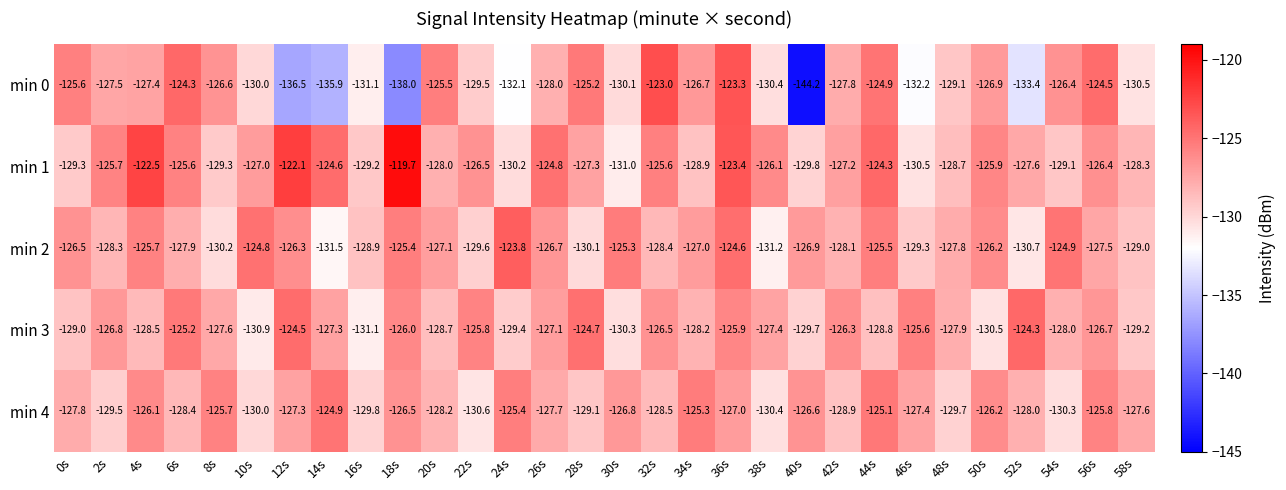

How many data points does each series have?

30